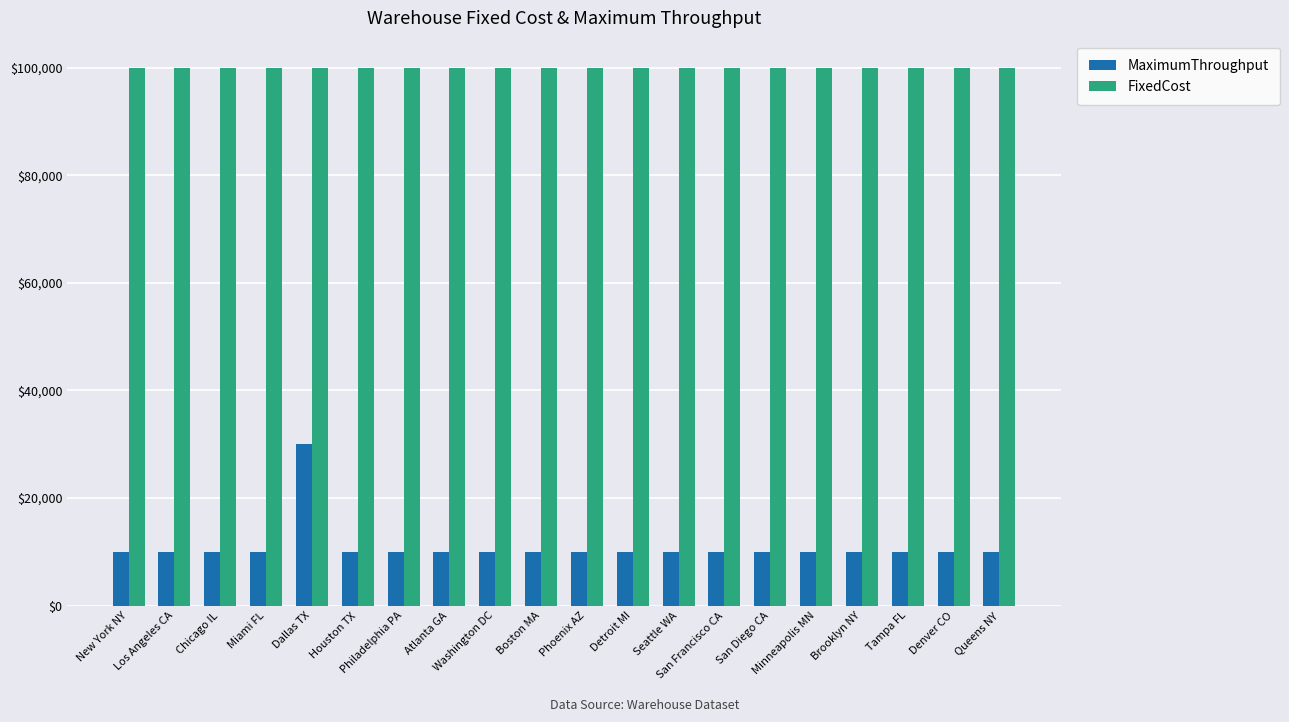

Which series has the largest range (max minus min)?

MaximumThroughput